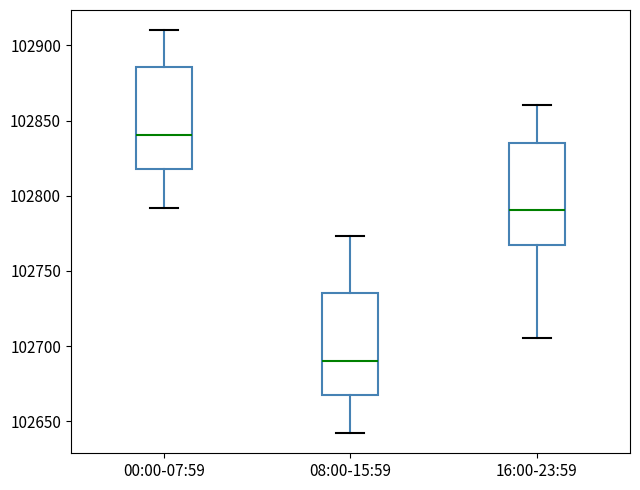

Which box has the highest median line?

00:00-07:59